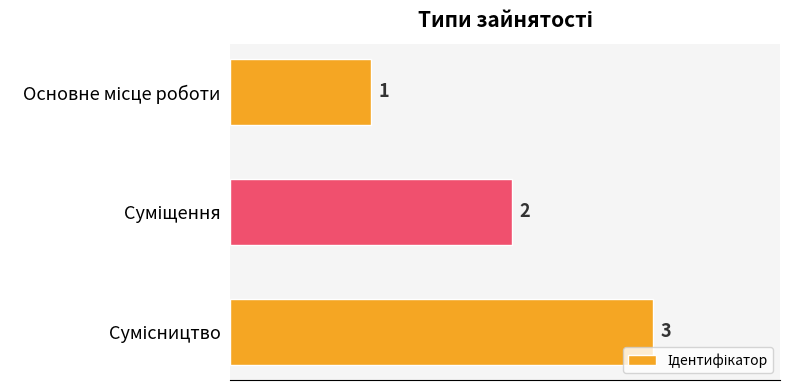

What is the greatest value displayed?

3